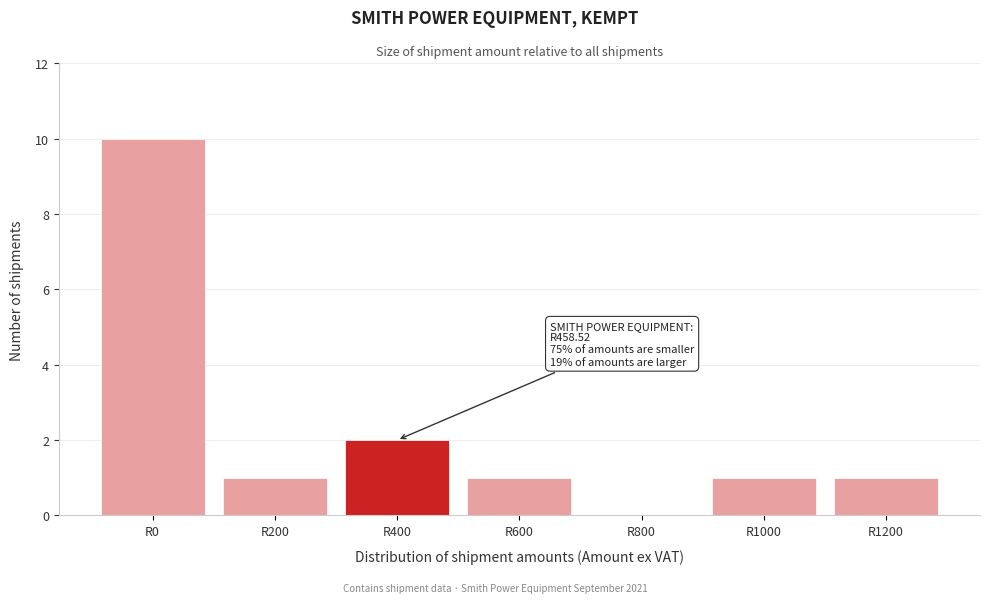

Reading left to right, what are all the values shown in this chart?

R0=10	R200=1	R400=2	R600=1	R800=0	R1000=1	R1200=1